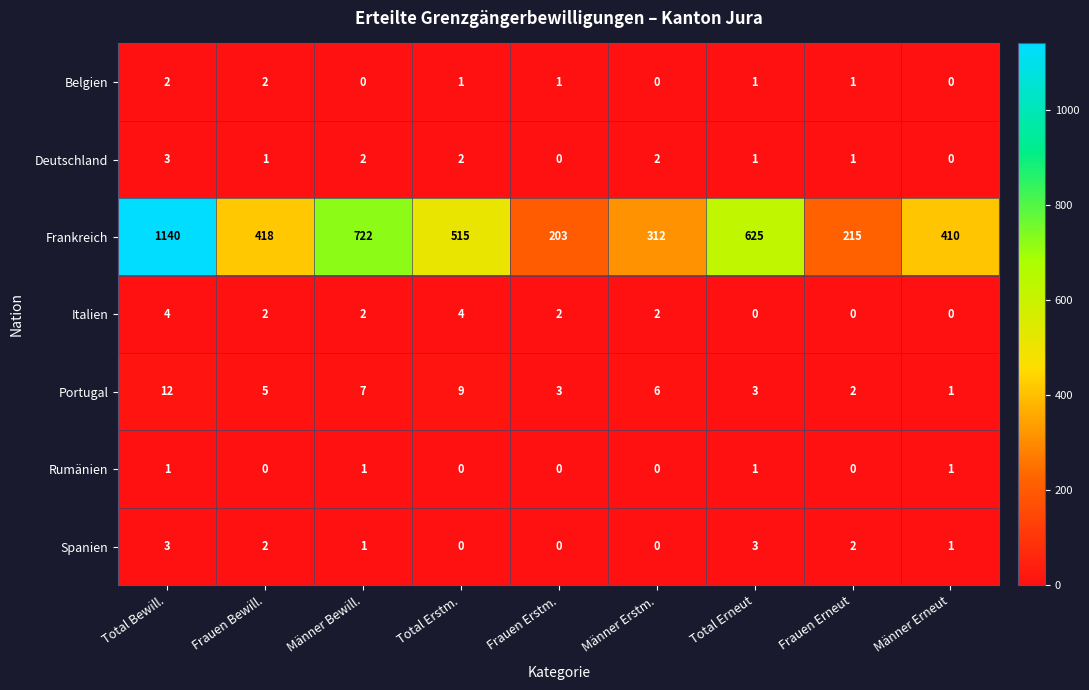

Which series has the widest spread of values?

Frankreich